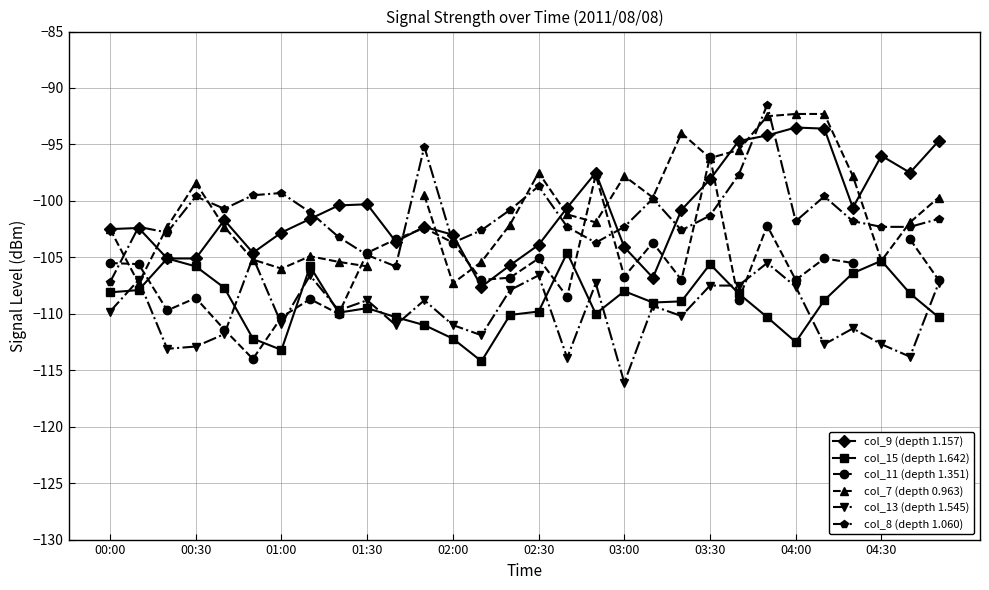

Read the col_13 (depth 1.545) value at 04:00.

-107.6